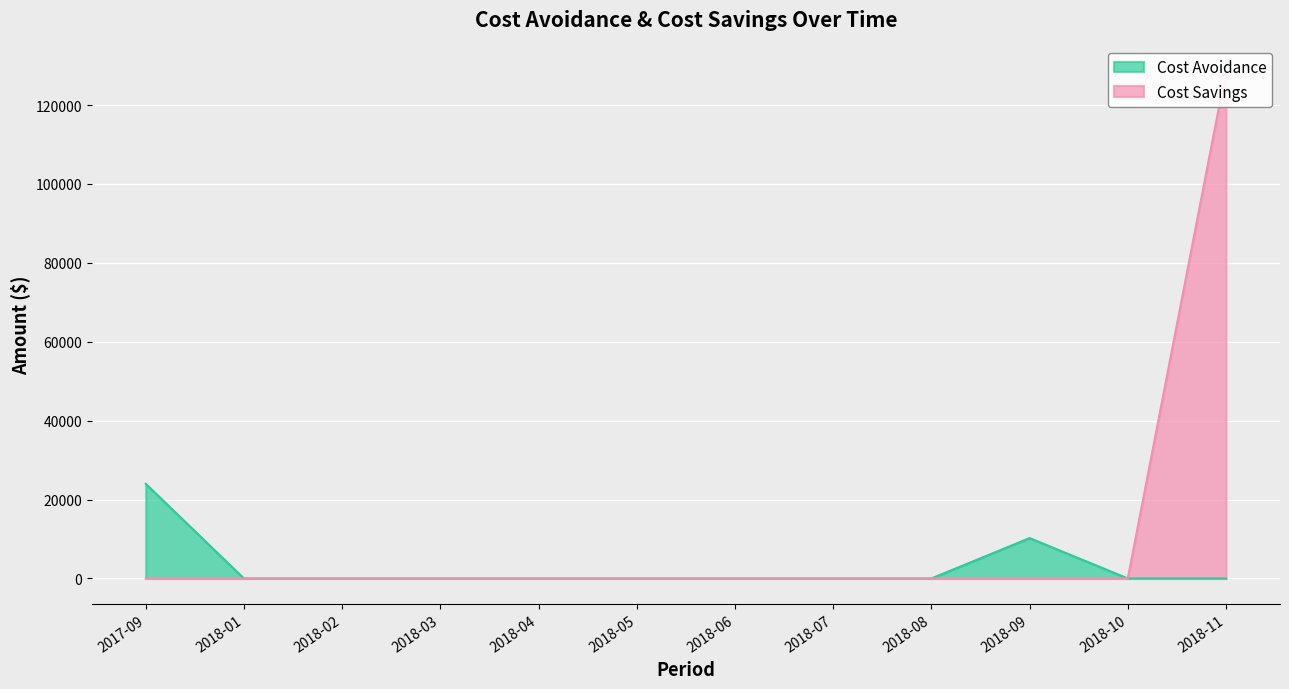

The value of Cost Savings at 2018-03 is 0.0. True or false?

True